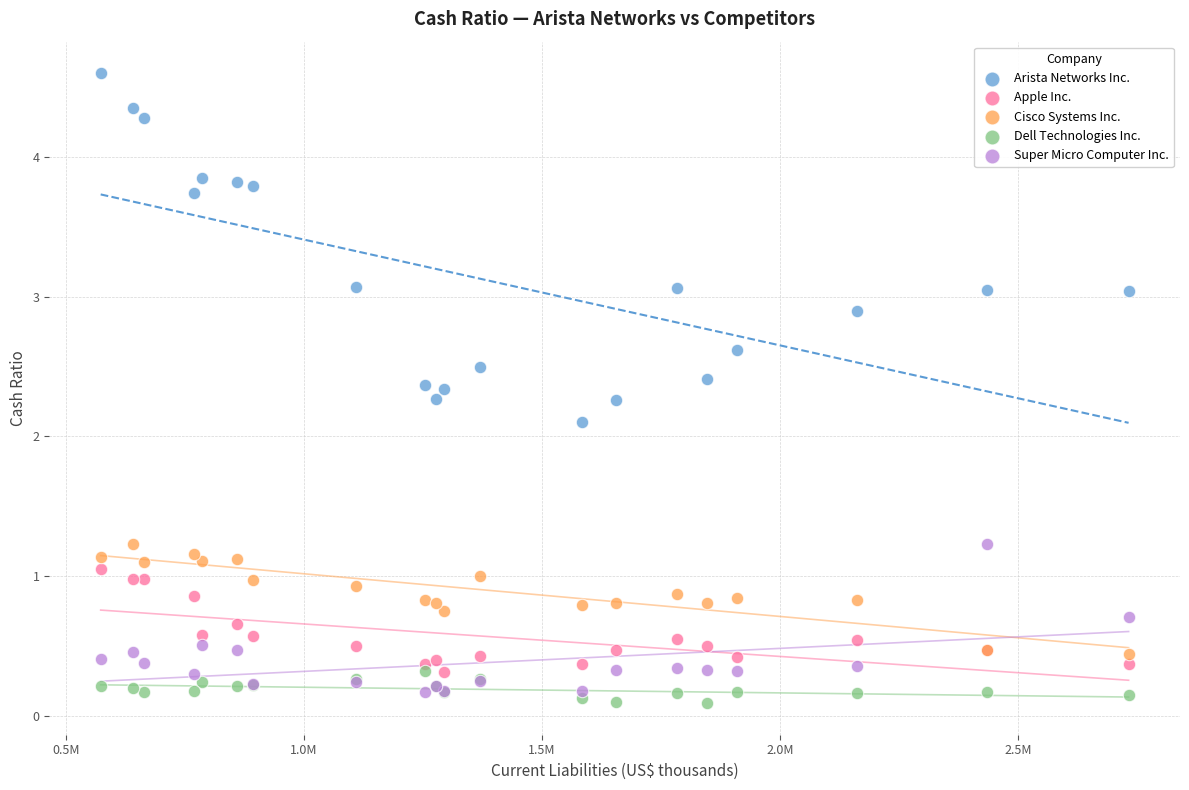

Which series contains the highest Y value?

Arista Networks Inc.